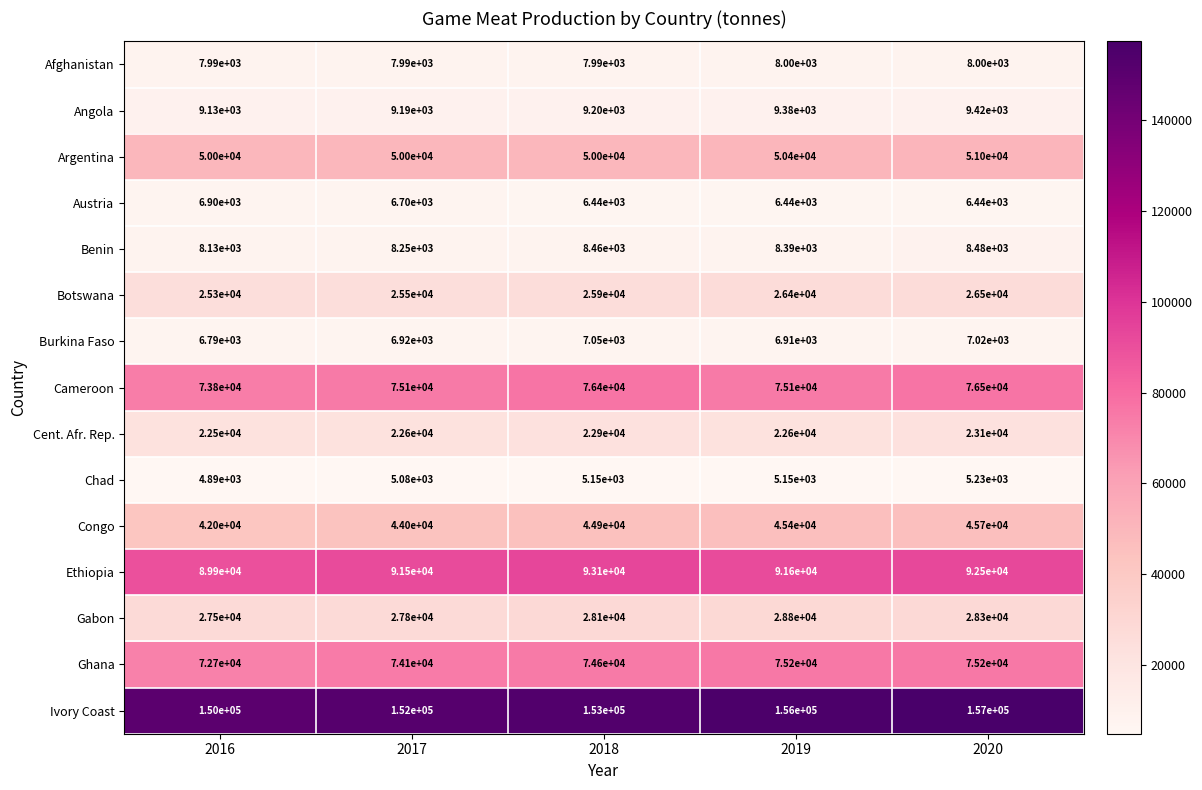

At how many categories does at least one series exceed 119804?

5